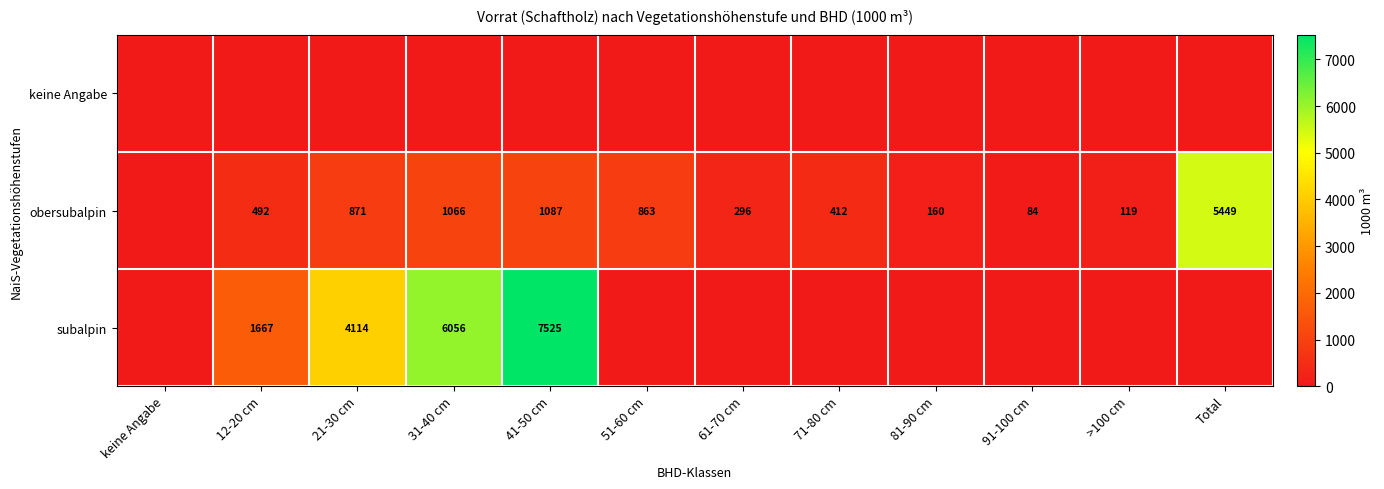

The value of obersubalpin at Total is 2602. True or false?

False